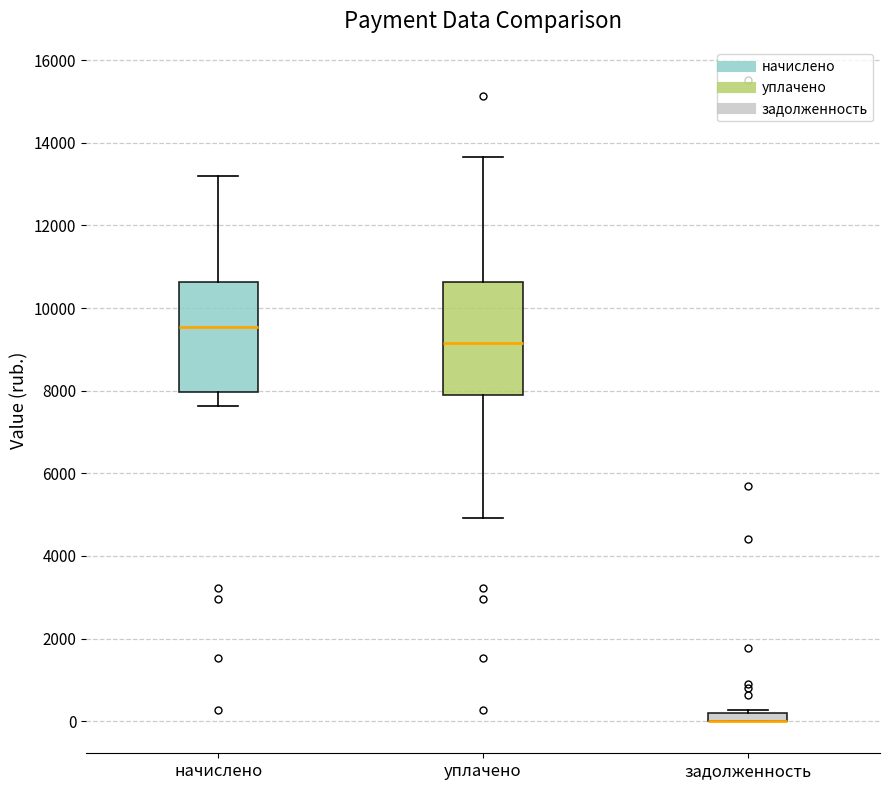

Where is the lower edge of the box for задолженность on the y-axis? The values are not printed on the chart, so give them approximately, as read against the axis.

0